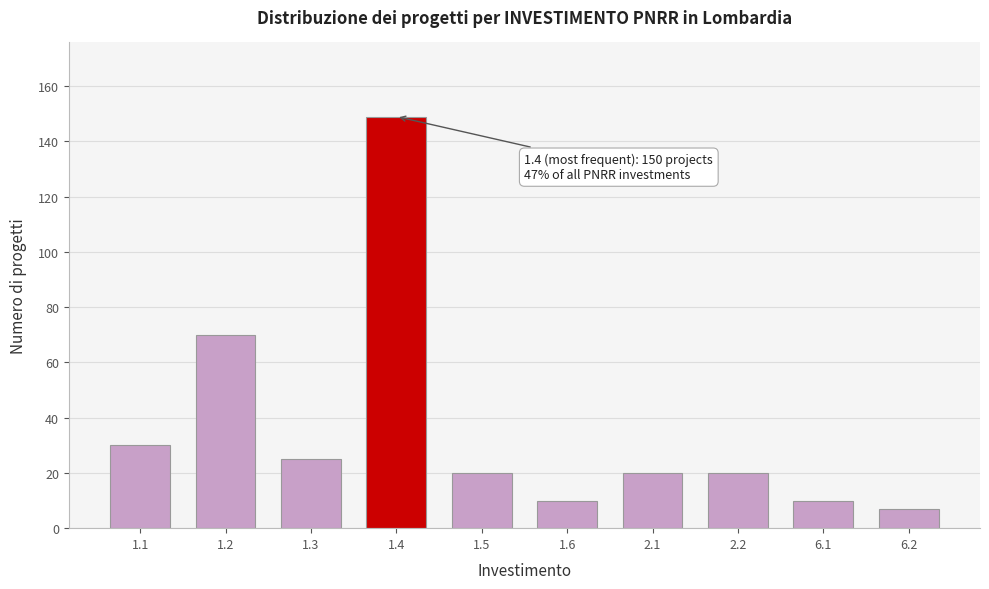

Reading left to right, extract all data points from this chart.

1.1=30	1.2=70	1.3=25	1.4=149	1.5=20	1.6=10	2.1=20	2.2=20	6.1=10	6.2=7